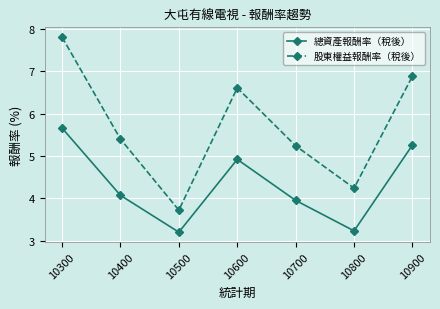

Reading right to left, what are all the values shown in this chart?

總資產報酬率（稅後）: 5.3	3.2	4.0	4.9	3.2	4.1	5.7
股東權益報酬率（稅後）: 6.9	4.2	5.2	6.6	3.7	5.4	7.8